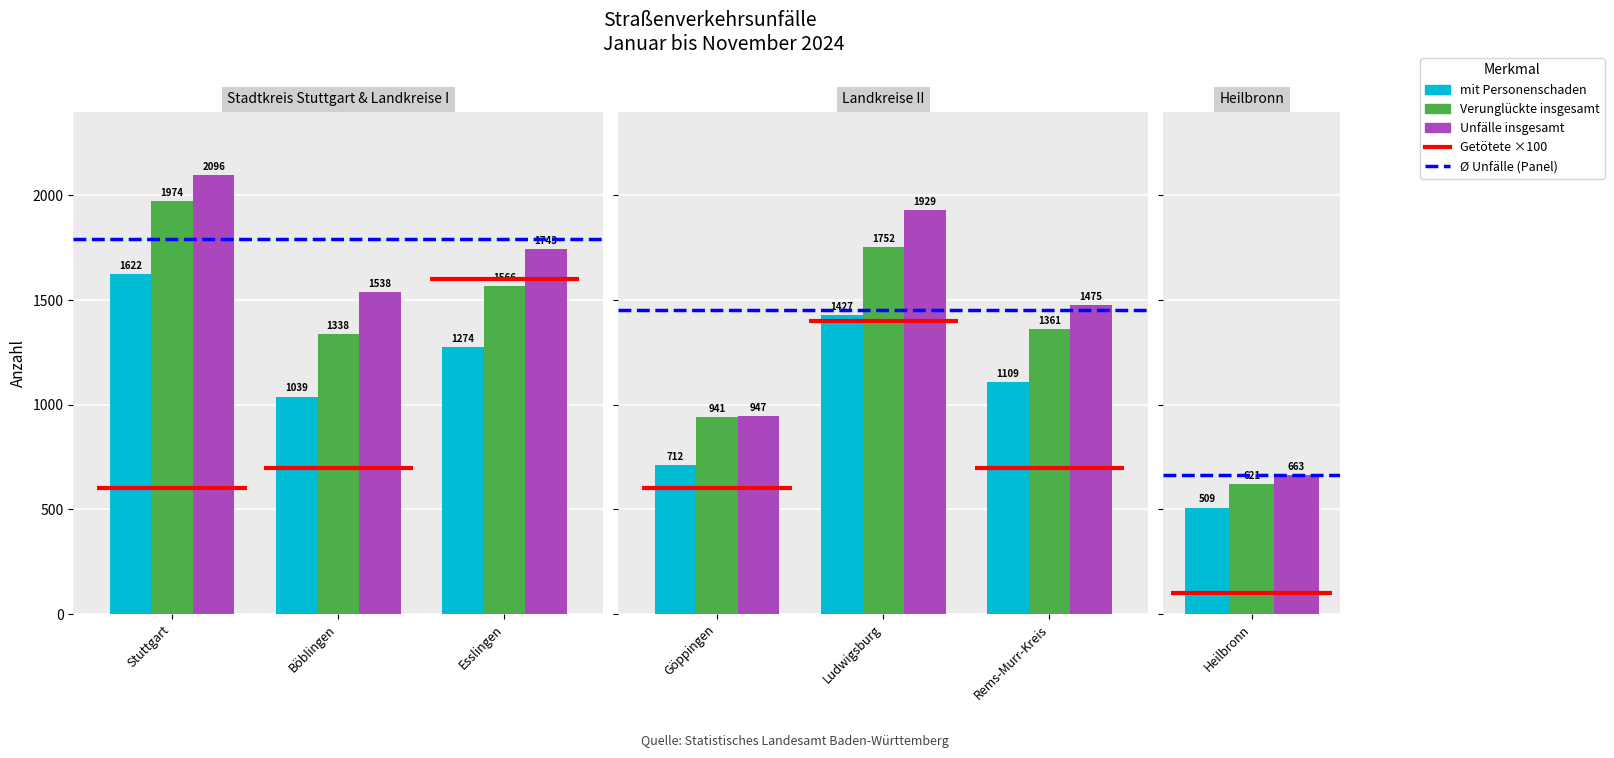

What is the difference between the mit Personenschaden values at Stuttgart and Böblingen?

583